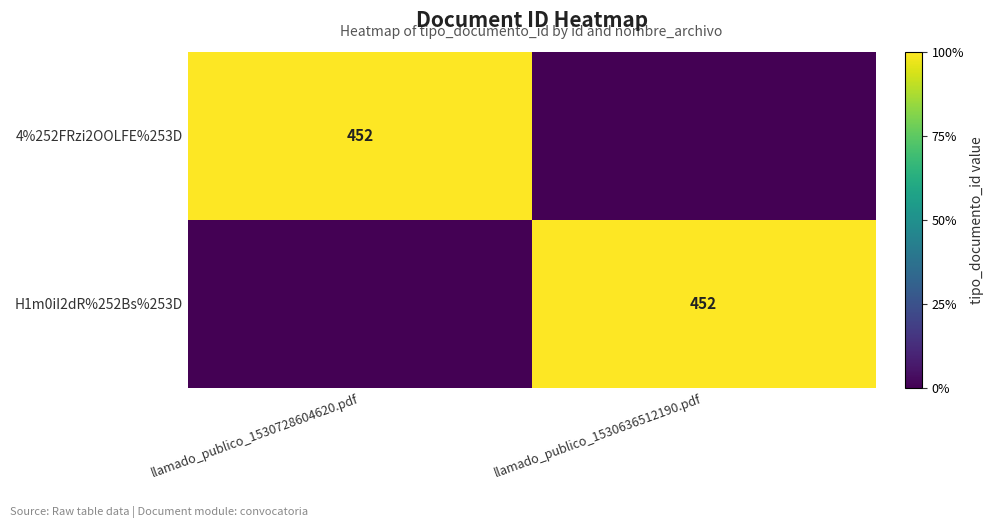

True or false: H1m0iI2dR%252Bs%253D has a value of 633 at llamado_publico_1530636512190.pdf.

False